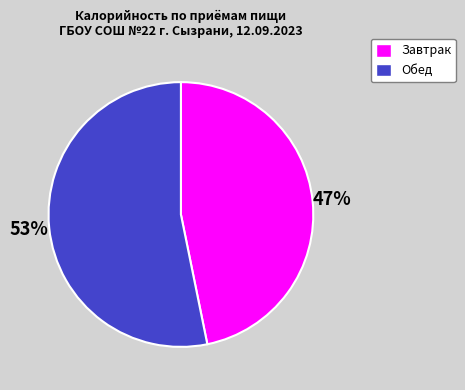

Is there a majority slice in this chart?

Yes